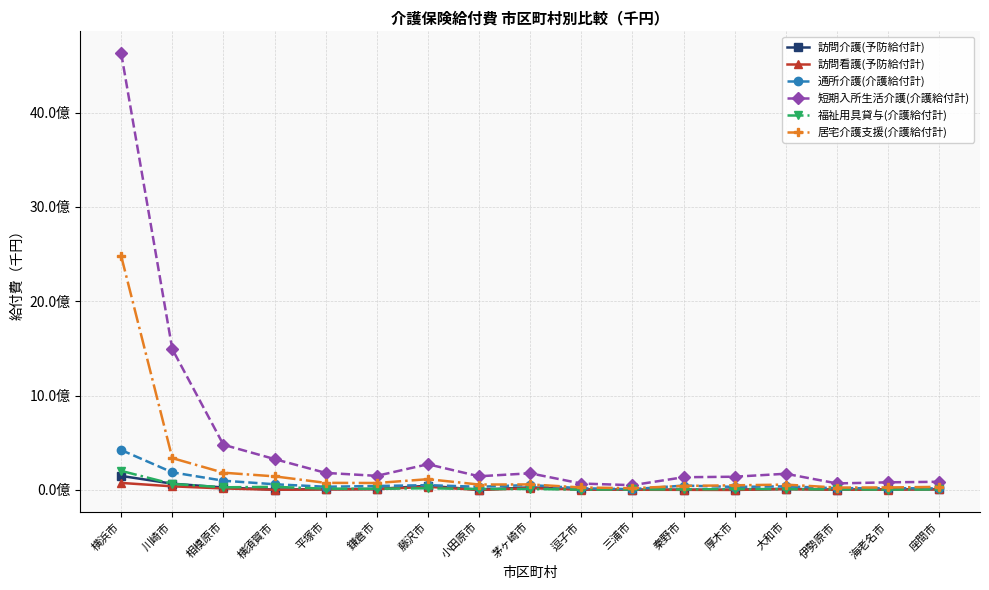

At which label does 短期入所生活介護(介護給付計) reach its peak?

横浜市